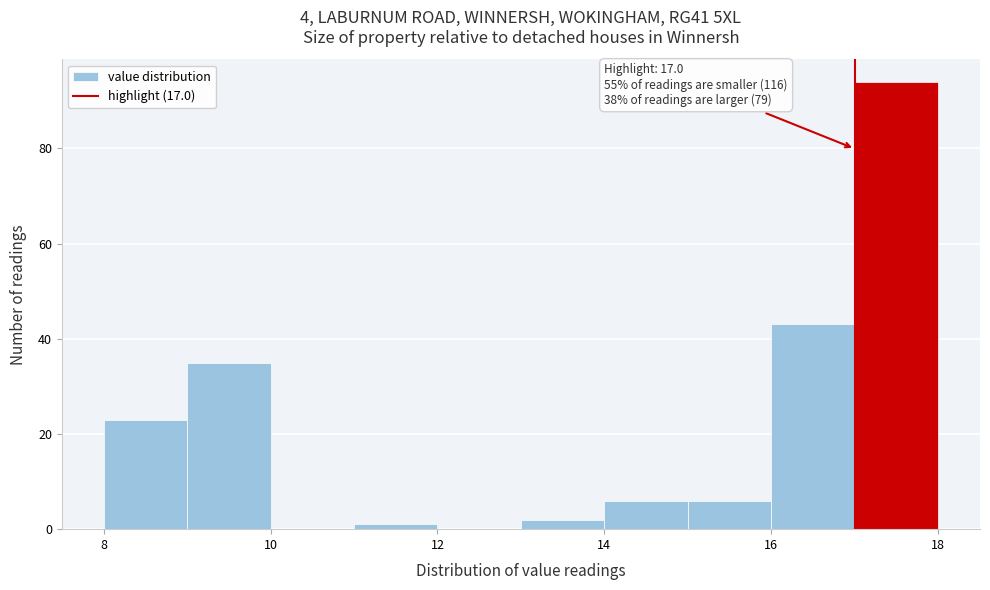

Over which range of the x-axis is the bar tallest?

17 to 18